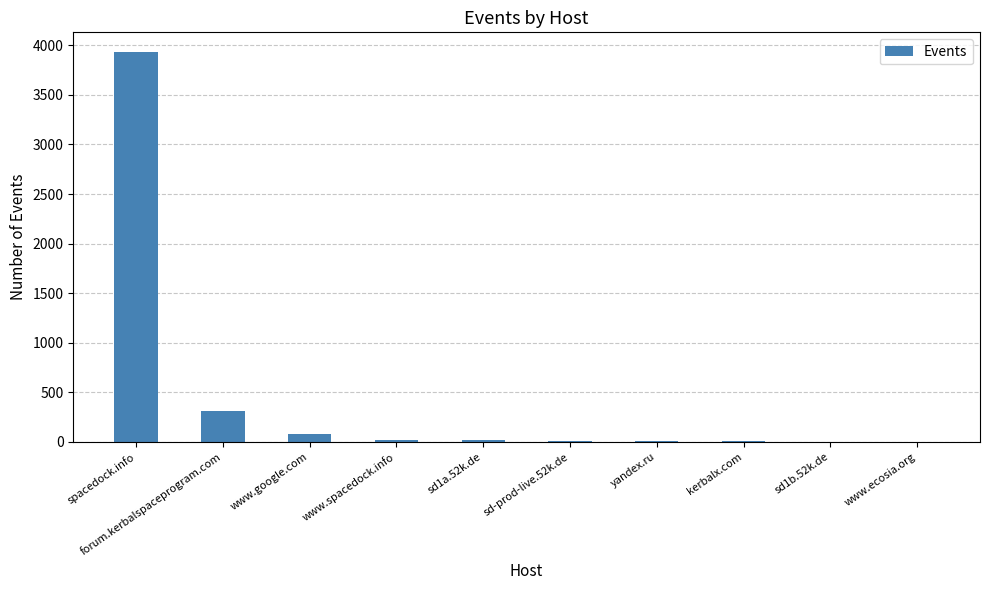

What is the change in value from sd1a.52k.de to sd-prod-live.52k.de?

-10